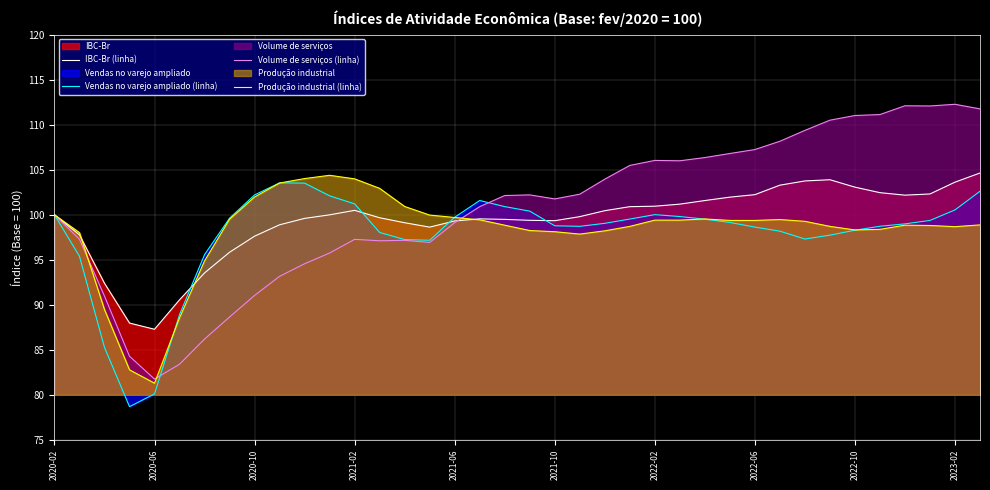

What is the value of the Volume de serviços (linha) point at the 35th from the left?

112.1